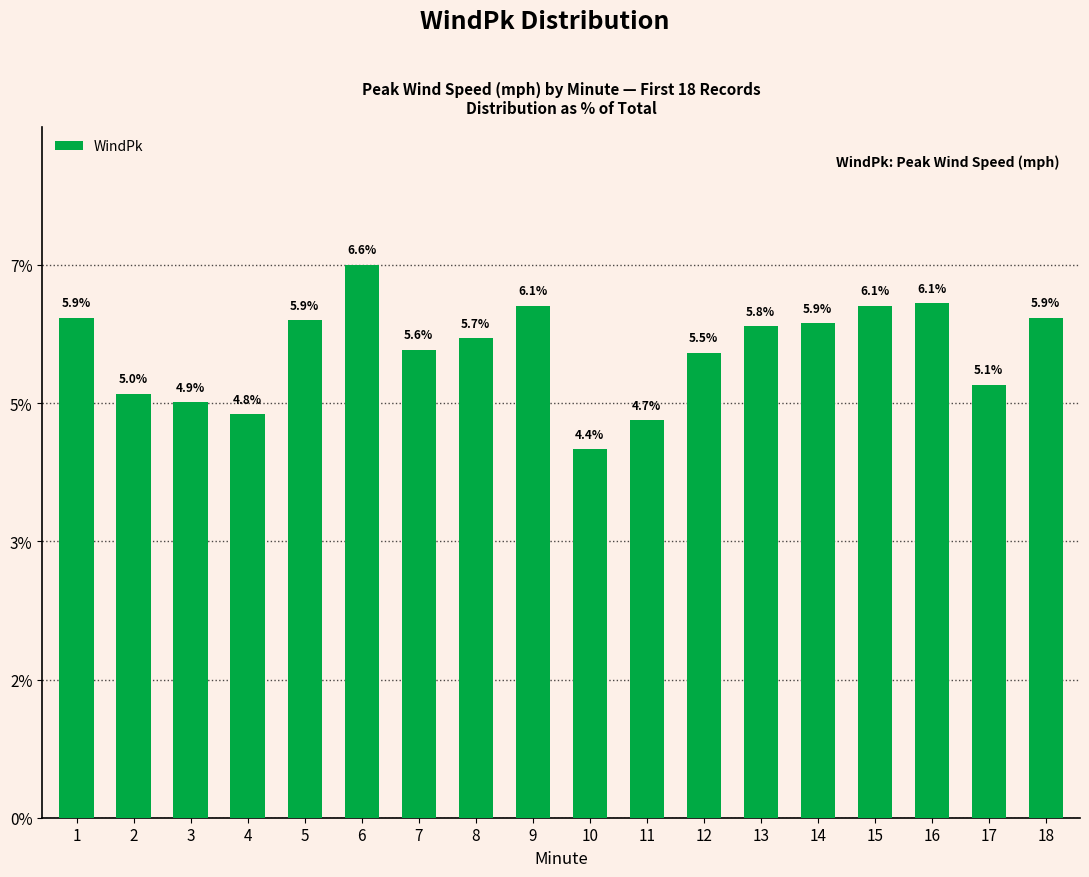

What is the ratio of the value at 8 to the value at 18?

1.0